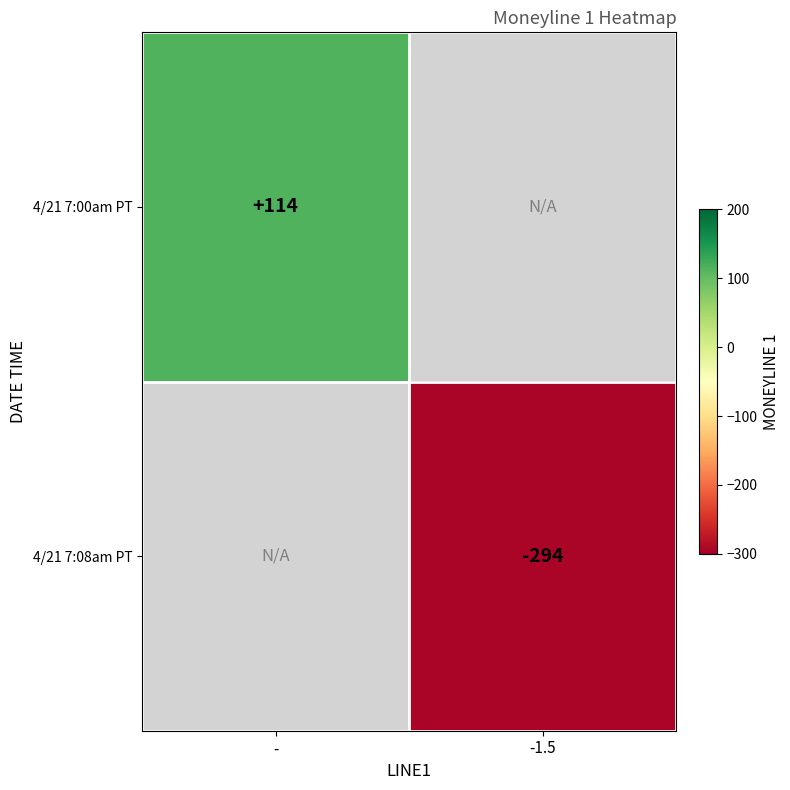

Which category has the highest value across all series?

-